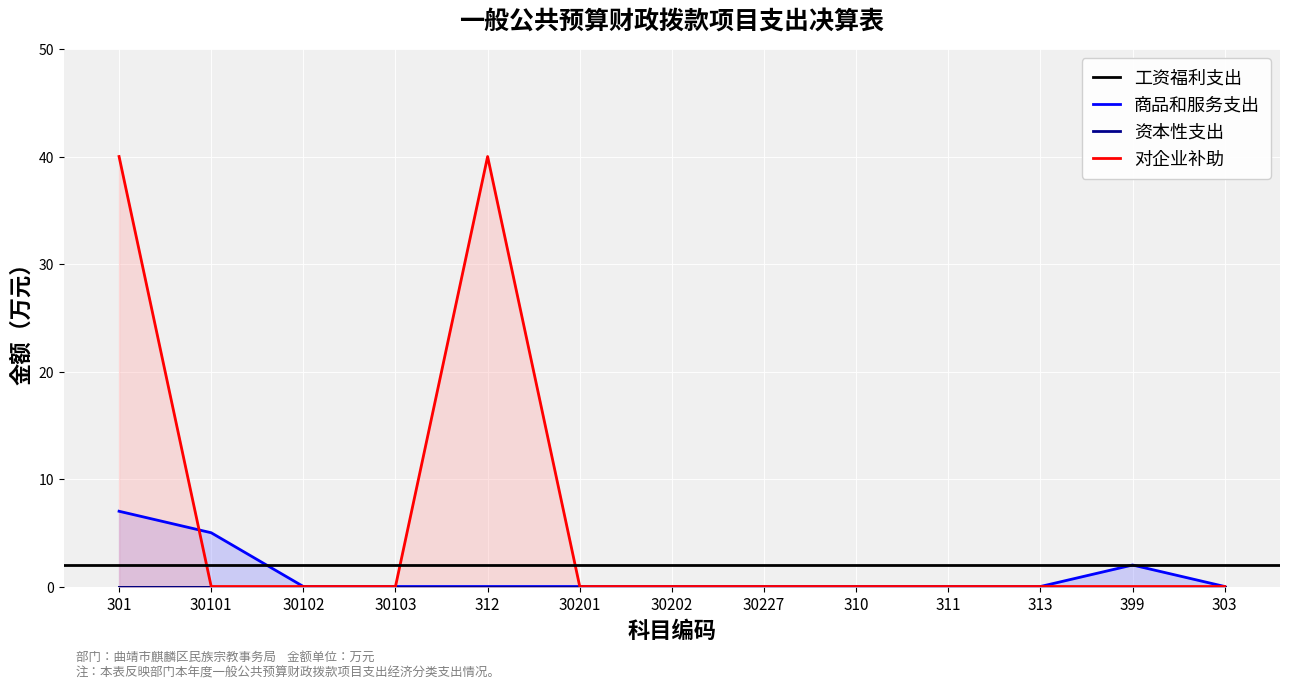

Which series has the widest spread of values?

对企业补助